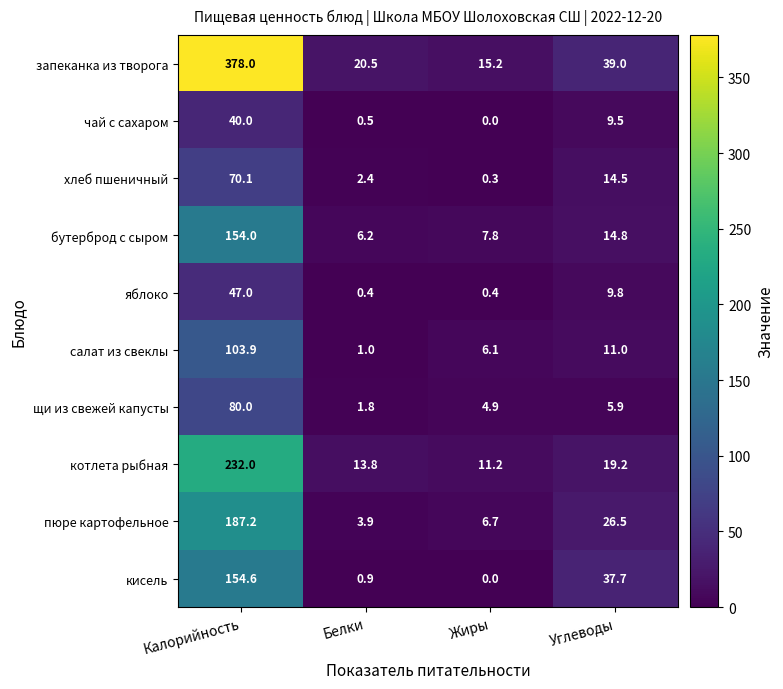

At which label does бутерброд с сыром first exceed 14?

Калорийность